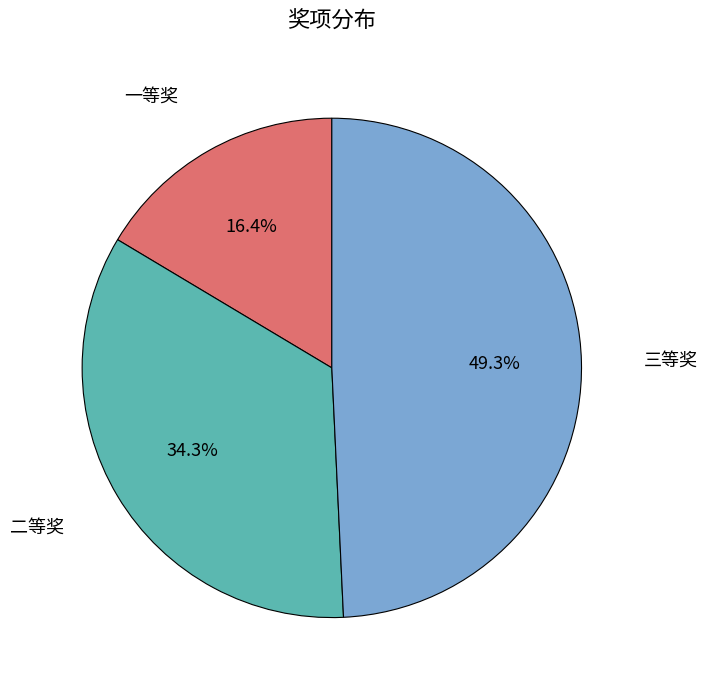

To the nearest percent, what is the difference between the 一等奖 and 三等奖 slice percentages?

33%